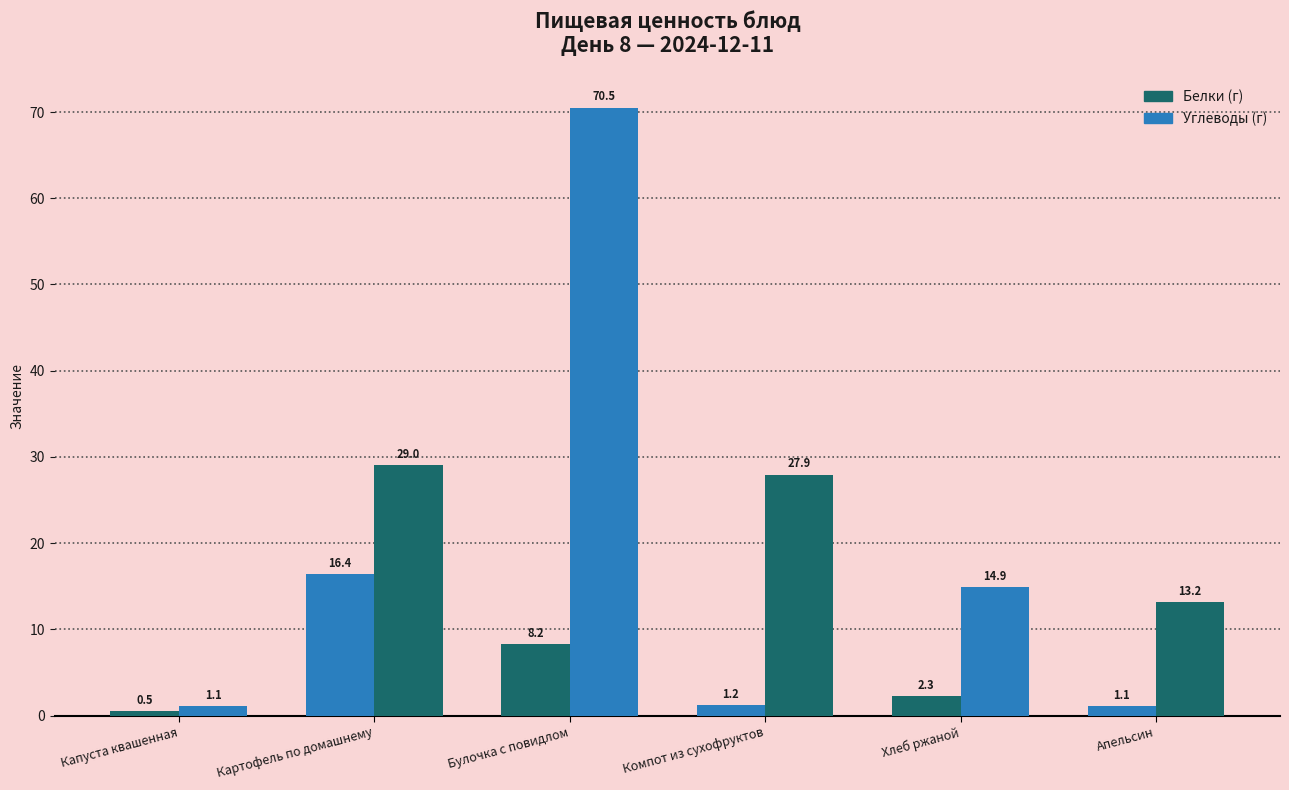

Rank the series at Булочка с повидлом from highest to lowest value.

Углеводы (г), Белки (г)